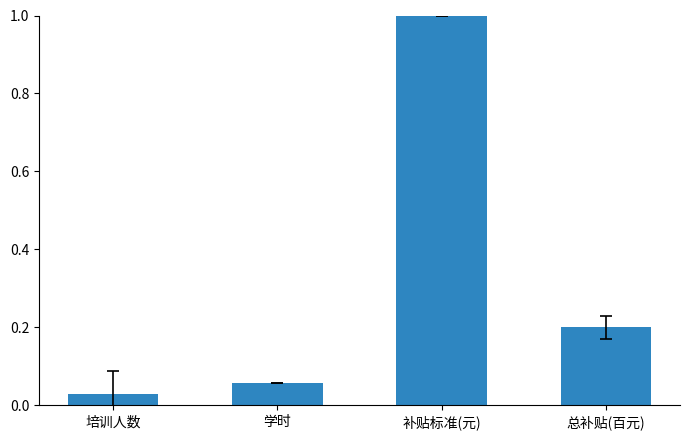

The chart shows a value of 0.3 at 总补贴(百元). True or false?

False